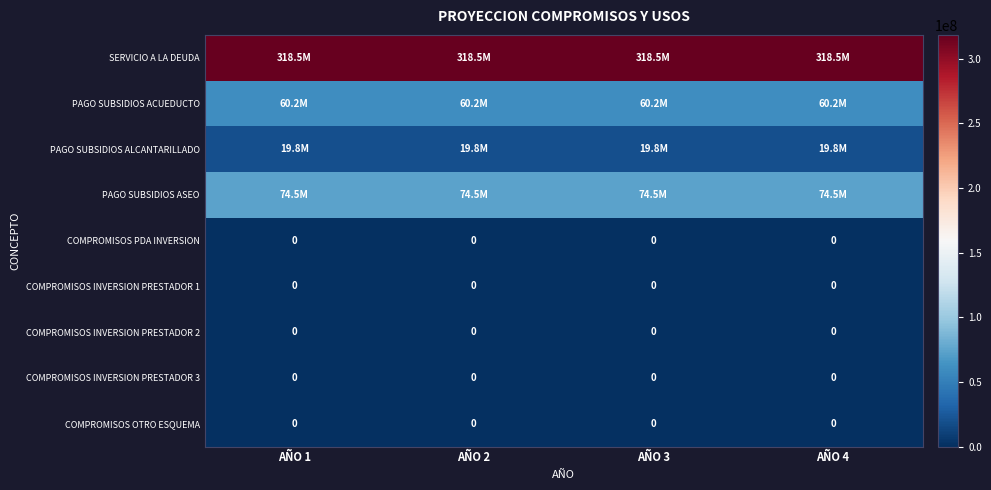

What is the total value across all series at AÑO 2?

472926931